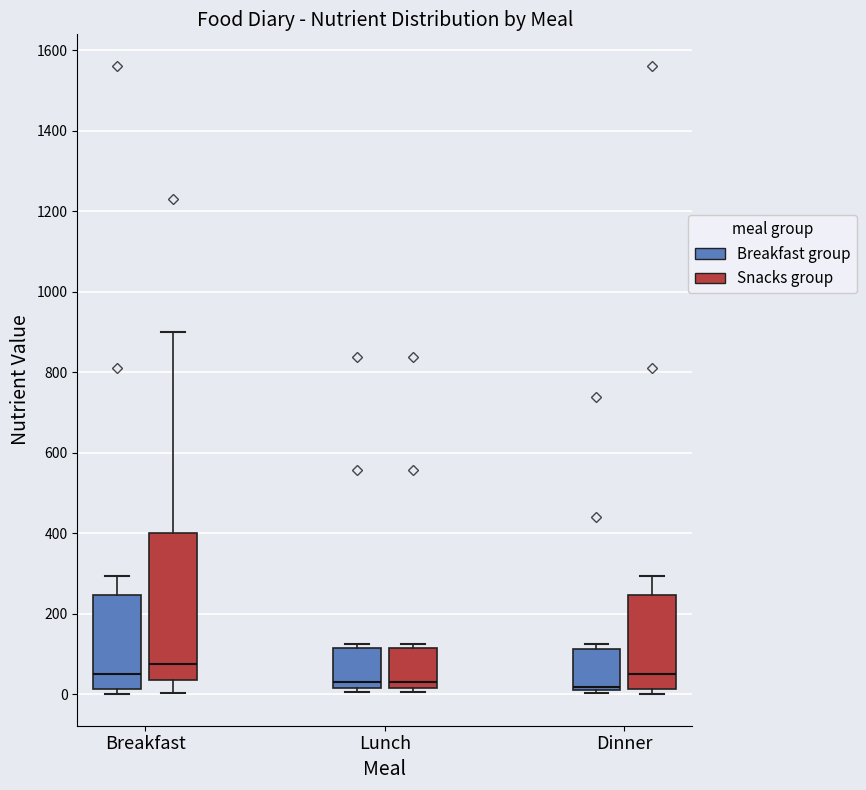

Reading left to right, read every box against the y-axis: the position of its median line, the range the box covers, and the ends of its whiskers. The values are not printed on the chart, so give them approximately, as read against the axis.

Breakfast (Breakfast group): median 60, box 20 to 240, whiskers 0 to 300
Breakfast (Snacks group): median 80, box 40 to 400, whiskers 0 to 900
Lunch (Breakfast group): median 20 (just above the box's lower edge), box 20 to 120, whiskers 0 to 120 (just above the box's upper edge)
Lunch (Snacks group): median 20 (just above the box's lower edge), box 20 to 120, whiskers 0 to 120 (just above the box's upper edge)
Dinner (Breakfast group): median 20, box 0 to 120, whiskers 0 (just below the box's lower edge) to 120 (just above the box's upper edge)
Dinner (Snacks group): median 60, box 20 to 240, whiskers 0 to 300